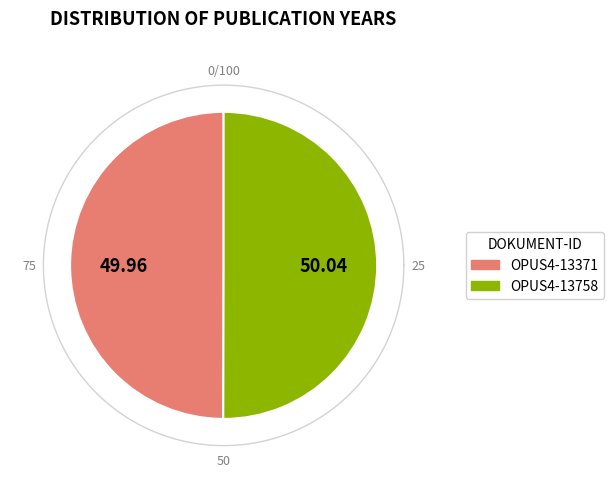

To the nearest percent, what portion does OPUS4-13371 represent?

50%